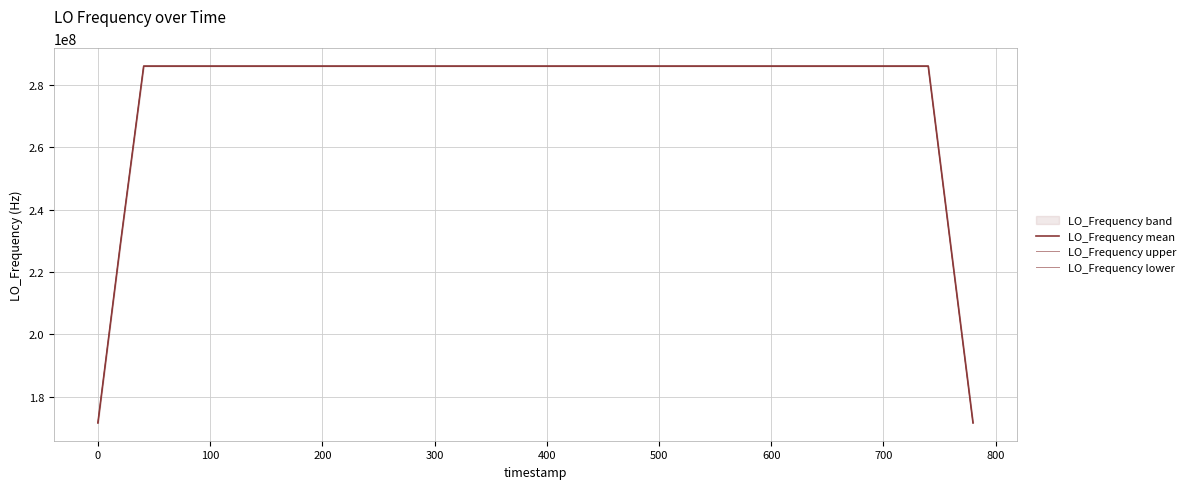

Rank the series by their maximum value, from lowest to highest.

LO_Frequency lower, LO_Frequency mean, LO_Frequency upper